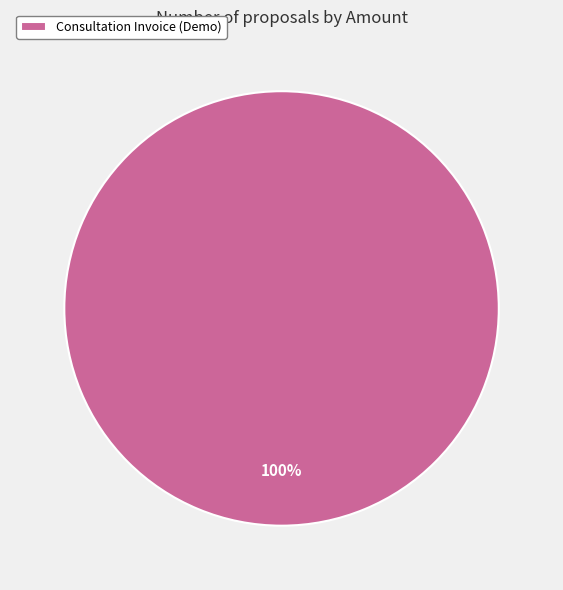

The Consultation Invoice (Demo) slice represents 100% of the pie. True or false?

True